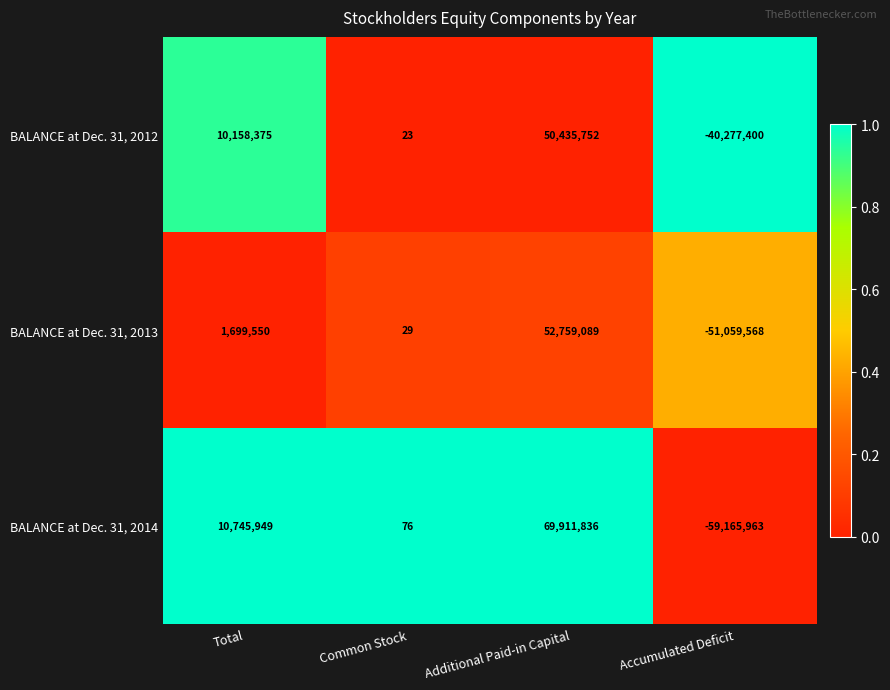

Reading left to right, list all the values displayed in this chart.

BALANCE at Dec. 31, 2012: 10158375	23	50435752	-40277400
BALANCE at Dec. 31, 2013: 1699550	29	52759089	-51059568
BALANCE at Dec. 31, 2014: 10745949	76	69911836	-59165963